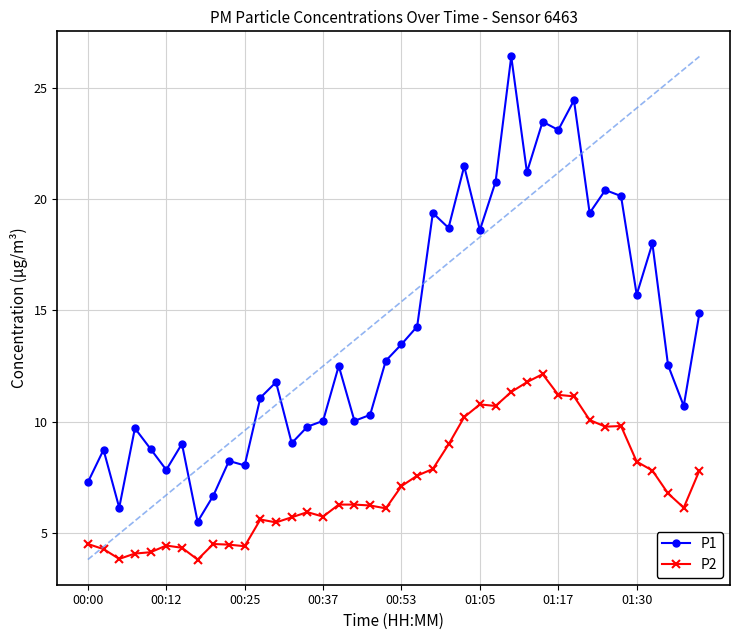

True or false: P1 has more than 0 points higher than both neighbors.

True